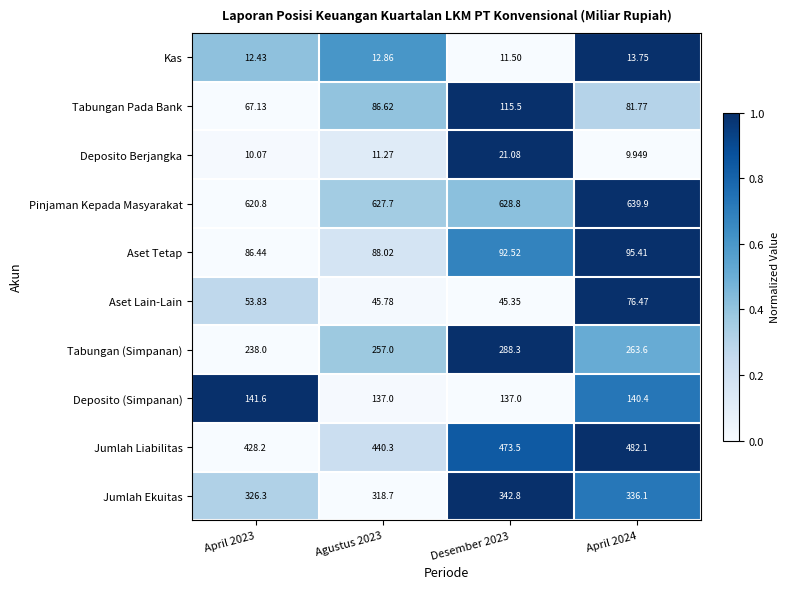

Rank the series by their maximum value, from lowest to highest.

Kas, Deposito Berjangka, Aset Lain-Lain, Aset Tetap, Tabungan Pada Bank, Deposito (Simpanan), Tabungan (Simpanan), Jumlah Ekuitas, Jumlah Liabilitas, Pinjaman Kepada Masyarakat